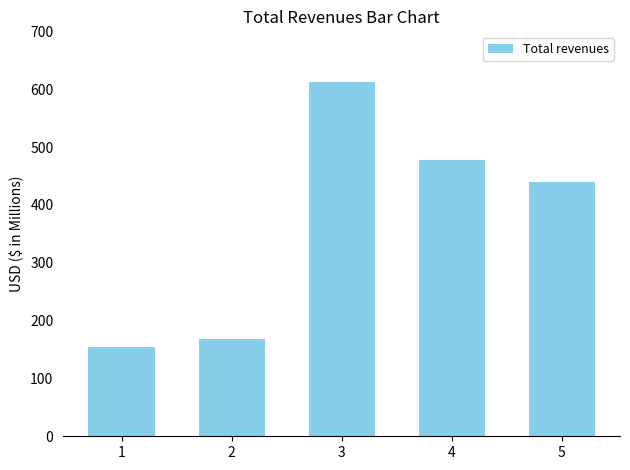

Which label corresponds to the smallest value in the chart?

1